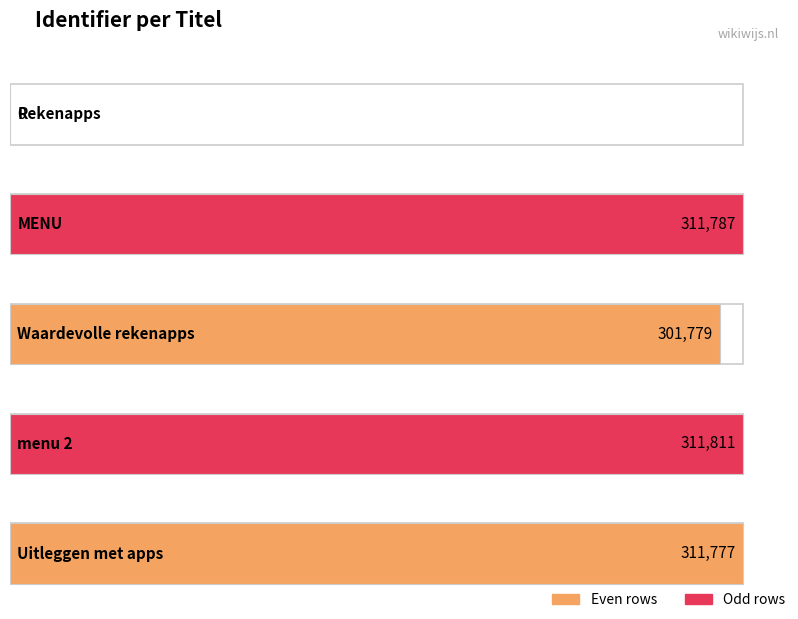

Between Waardevolle rekenapps and Uitleggen met apps, which is larger?

Uitleggen met apps